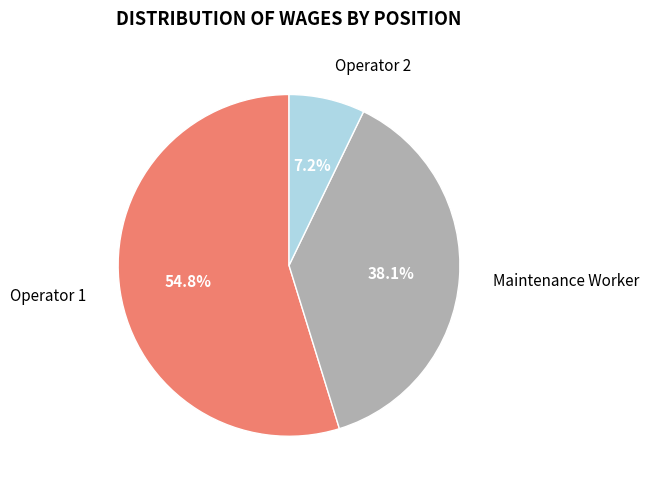

How many segments does this pie chart have?

3